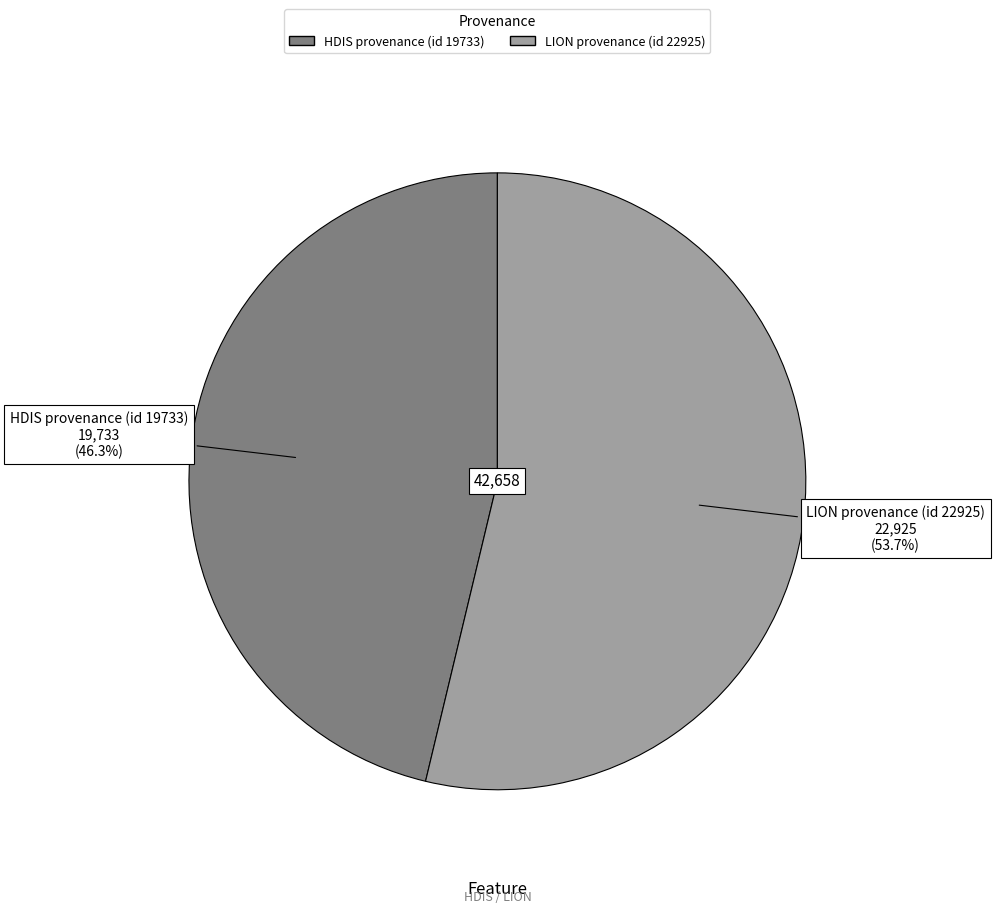

True or false: LION provenance (id 22925) accounts for 54% of the total.

True